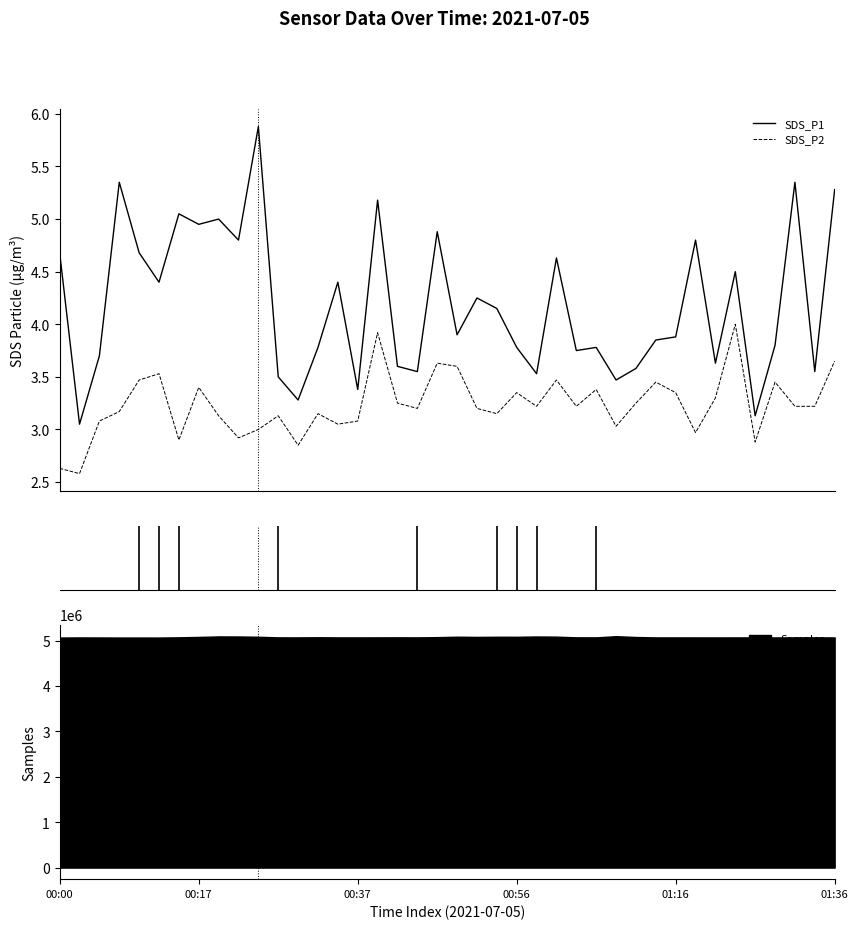

The SDS_P2 series shows 4.9 at 27. True or false?

False